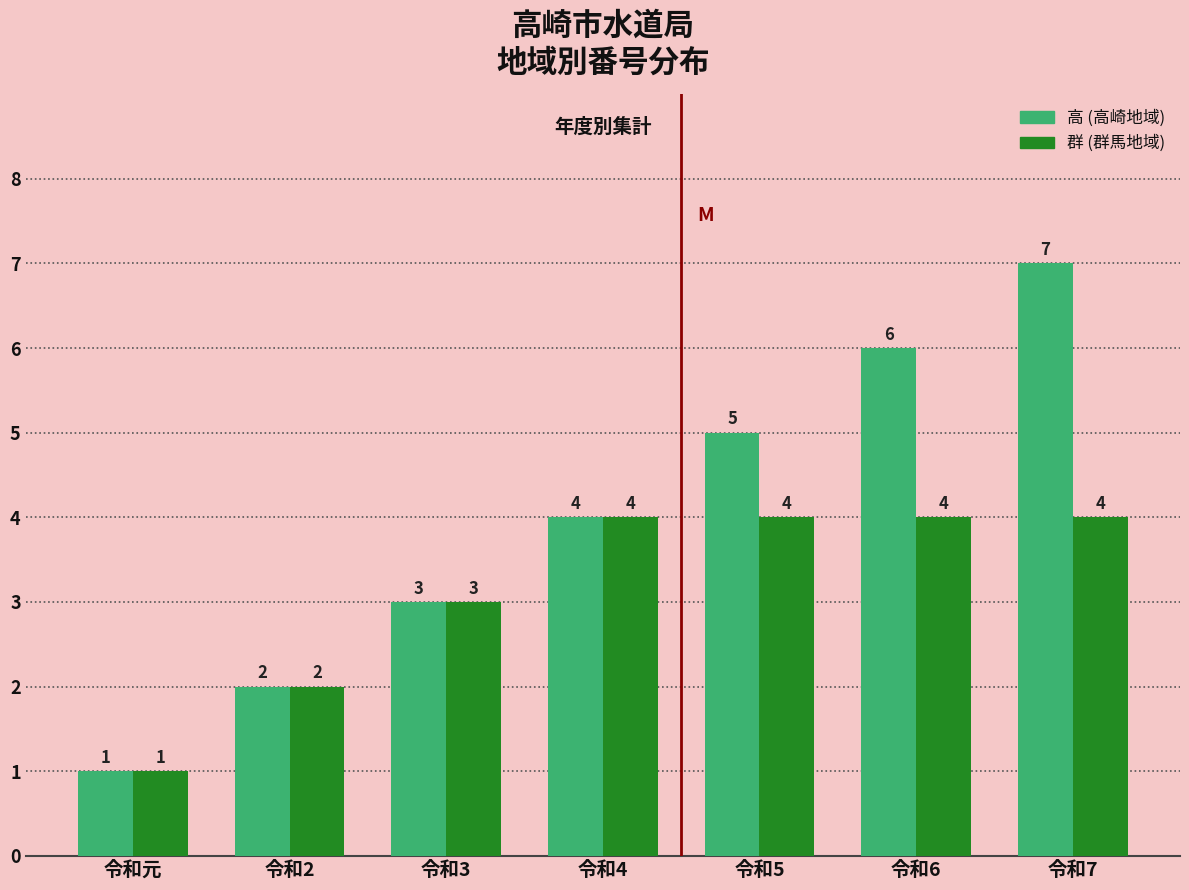

At which category is the sum across all series the highest?

令和7